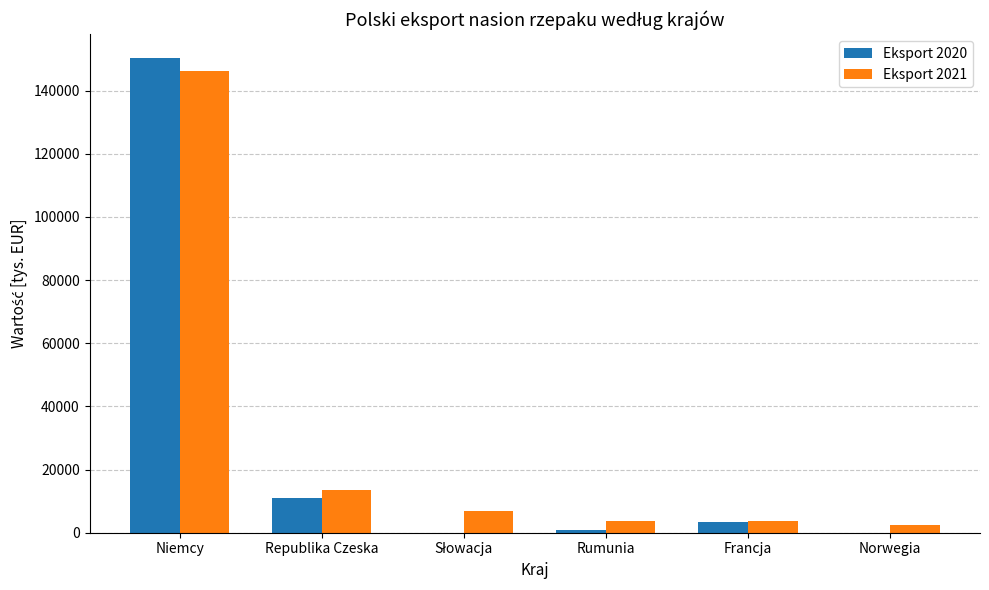

Which category has the highest value in the Eksport 2021 series?

Niemcy